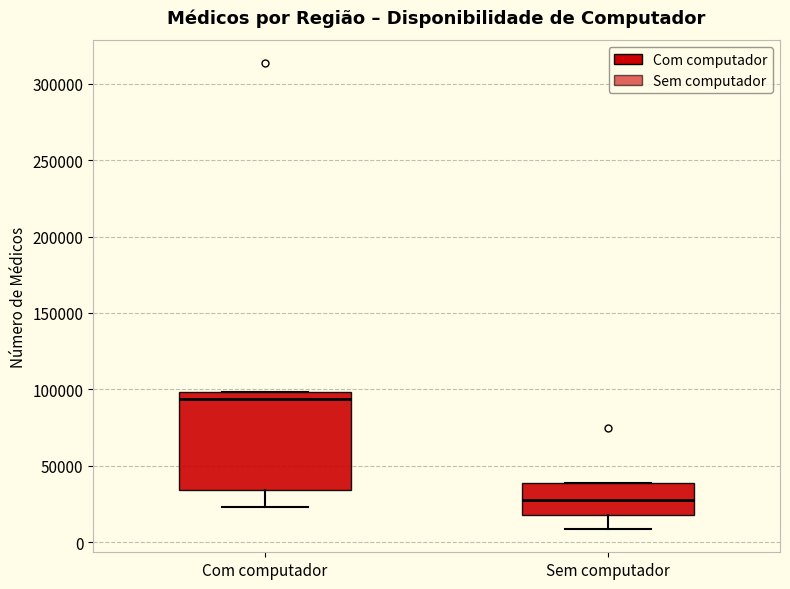

Which box's median line is the lowest?

Sem computador